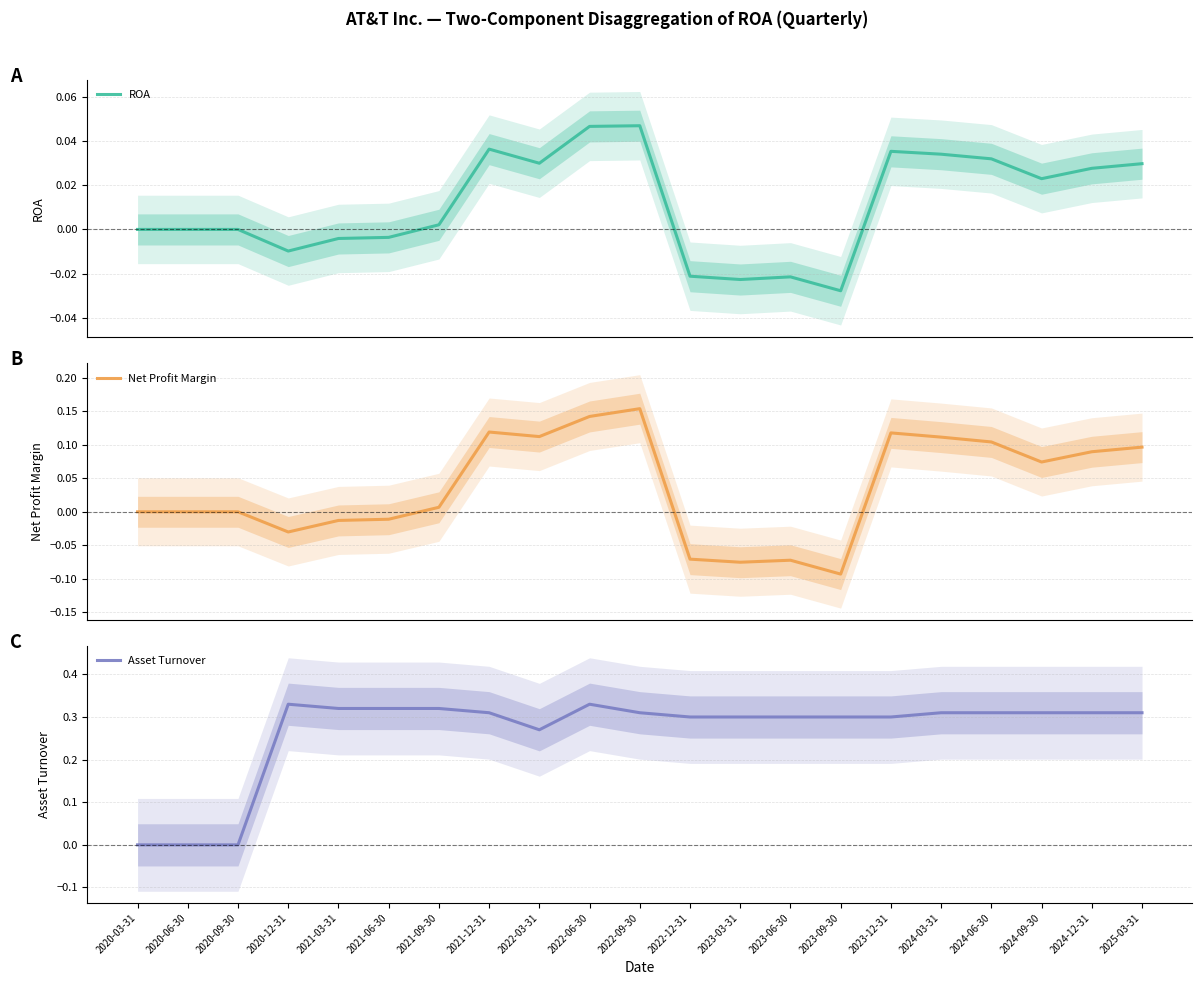

What value does the Asset Turnover series have at 2023-12-31?

0.3